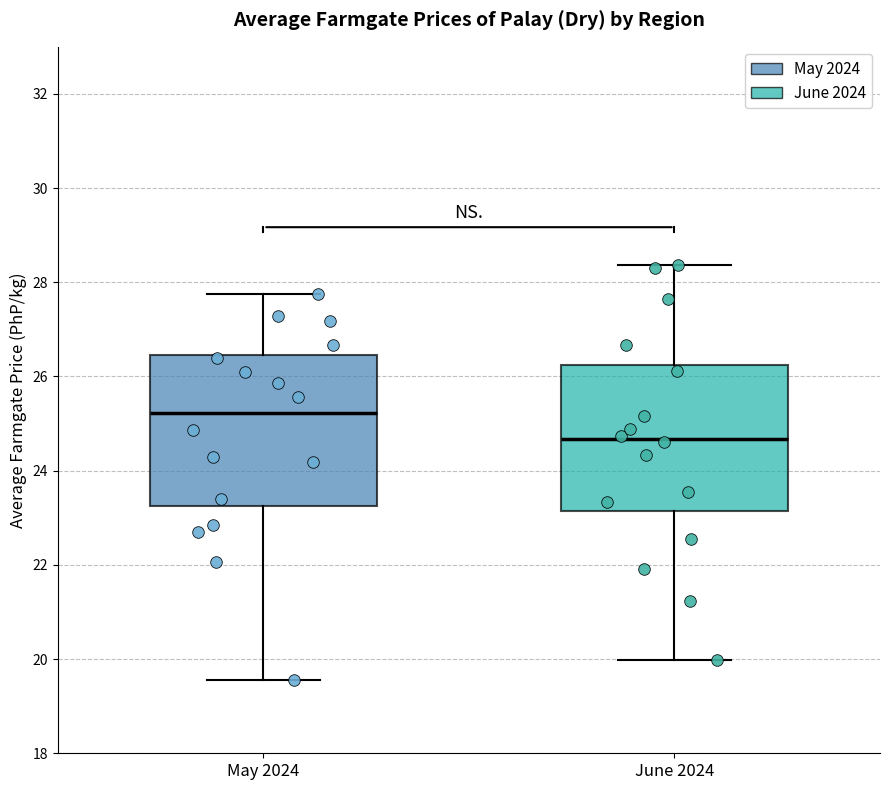

Where does the upper whisker of the box for June 2024 end on the y-axis? The values are not printed on the chart, so give them approximately, as read against the axis.

28.4